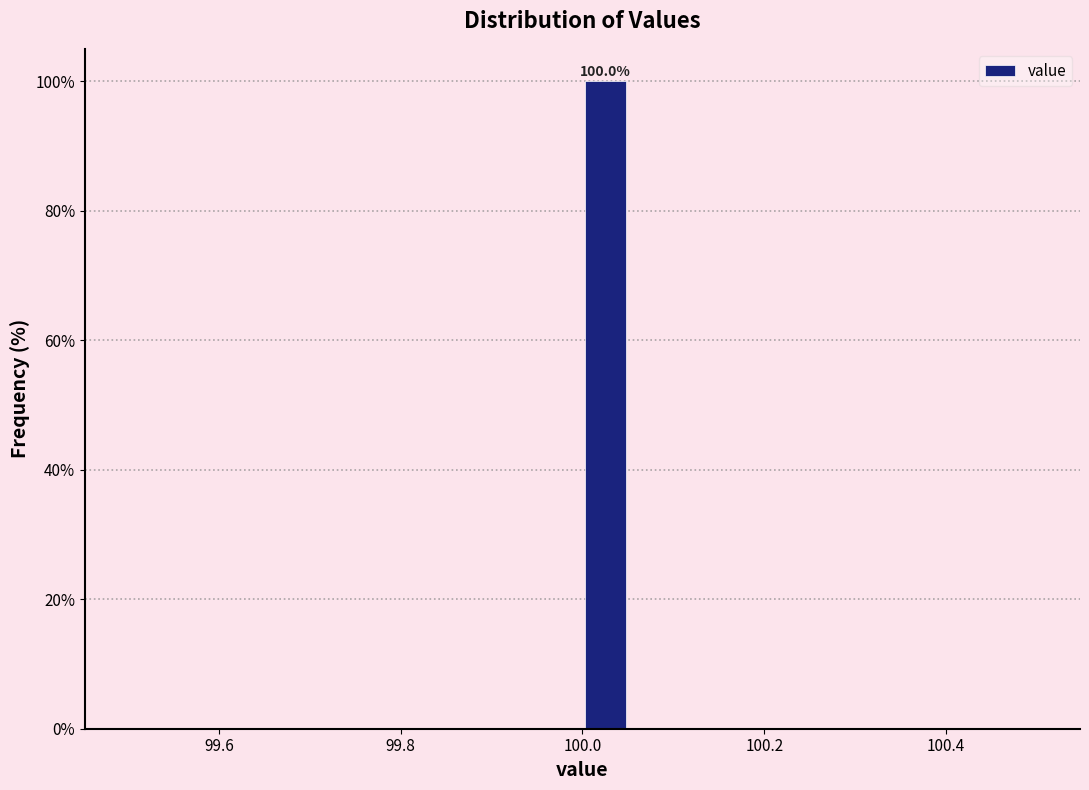

Around what value on the x-axis is the tallest bar? Give the approximate position of its centre, as read against the axis.

100.02